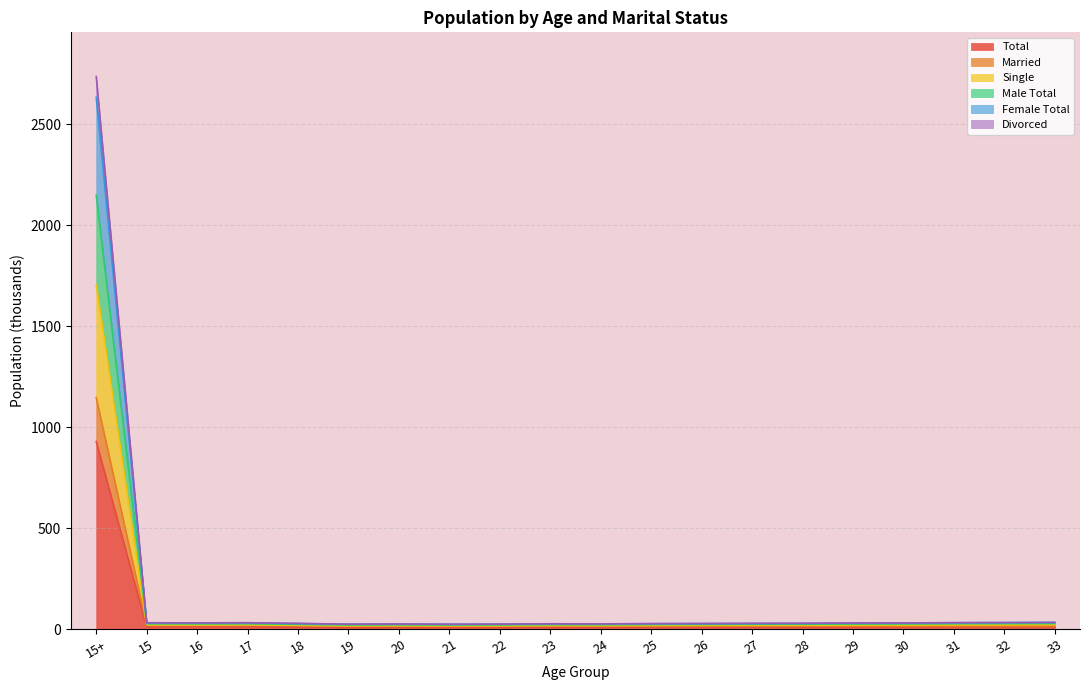

At which category is the sum across all series the highest?

15+